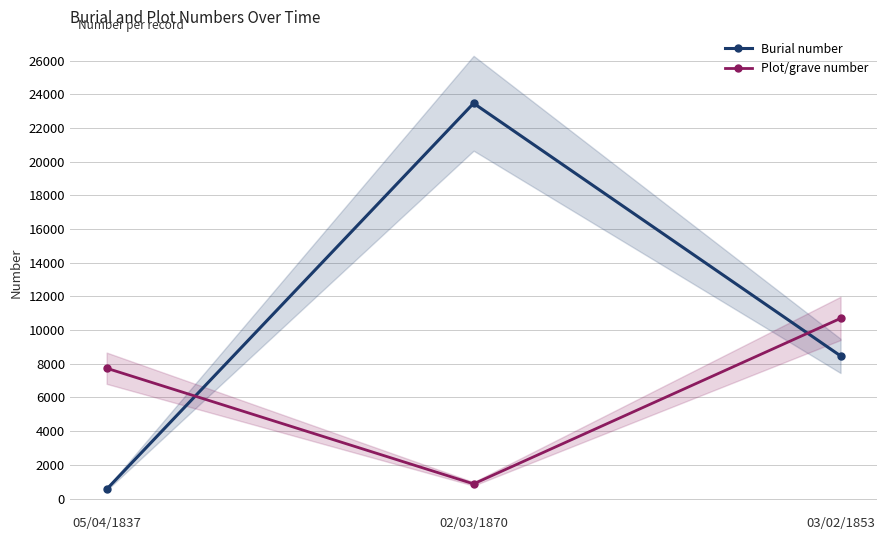

Which series changed the most between 05/04/1837 and 03/02/1853?

Burial number